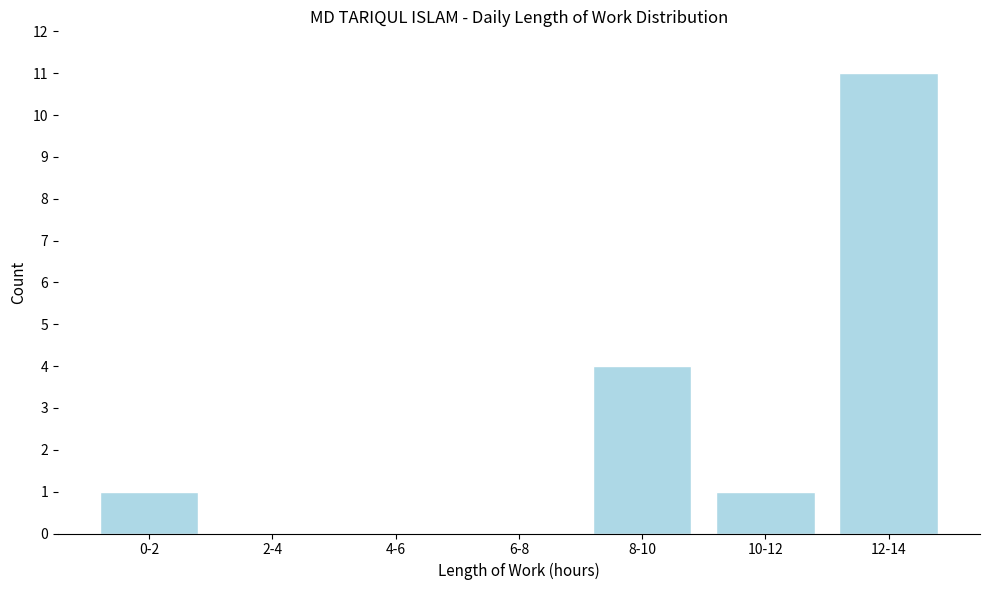

Reading right to left, extract all data points from this chart.

12-14=11	10-12=1	8-10=4	6-8=0	4-6=0	2-4=0	0-2=1